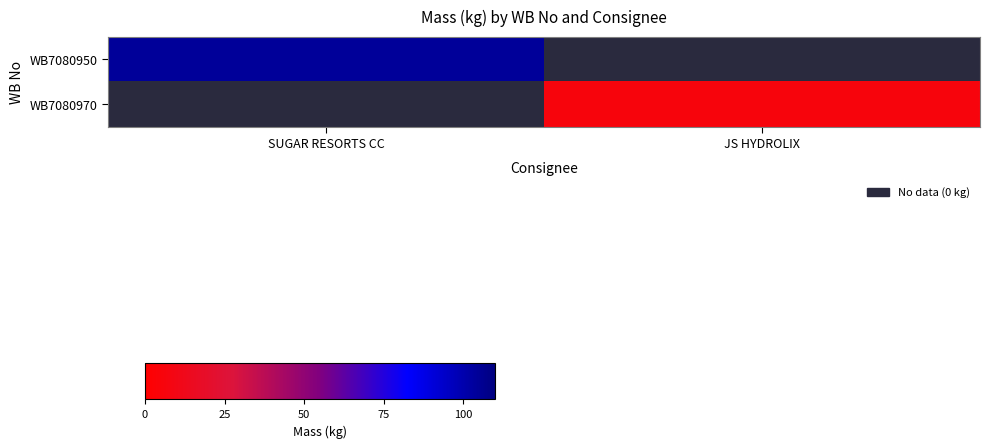

Rank the categories by WB7080950 value from highest to lowest.

SUGAR RESORTS CC, JS HYDROLIX